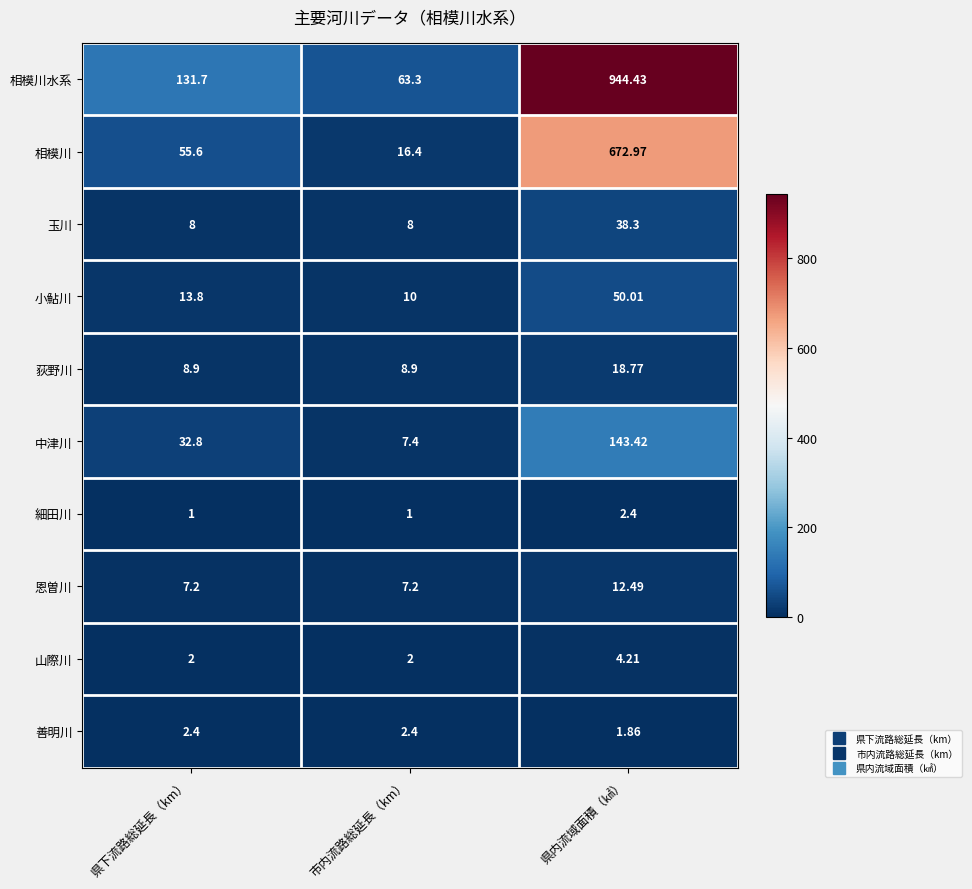

Which series has the largest total across all categories?

相模川水系